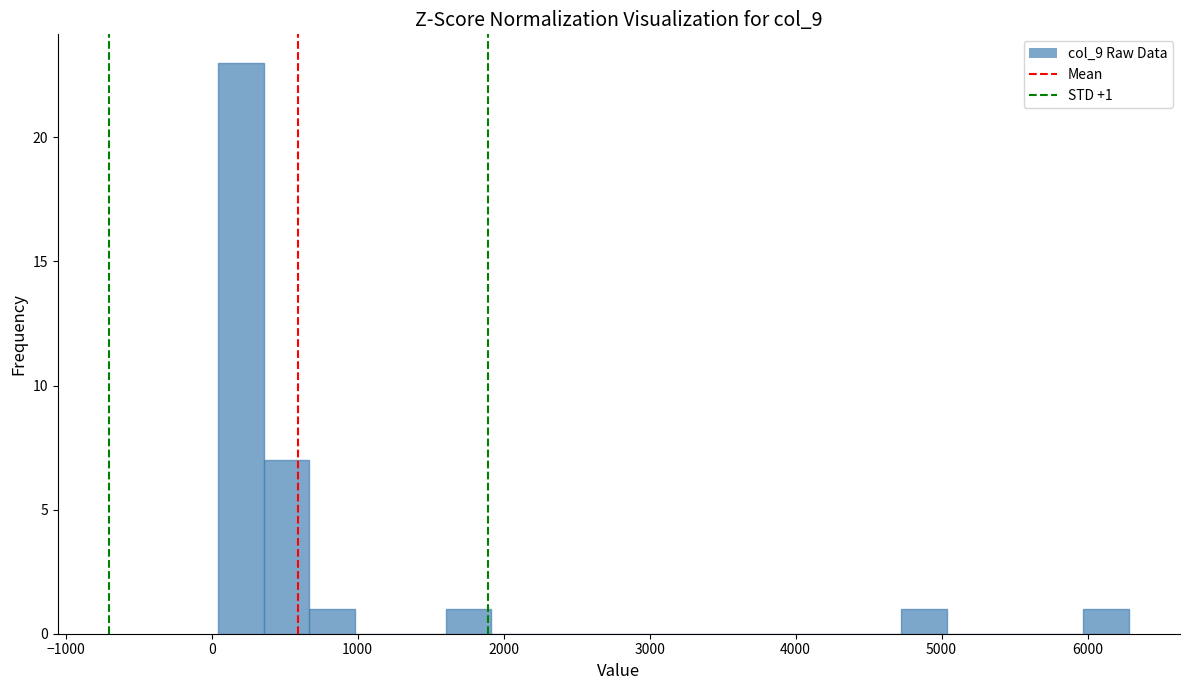

Read against the x-axis, roughly where is the centre of the tallest bar?

200